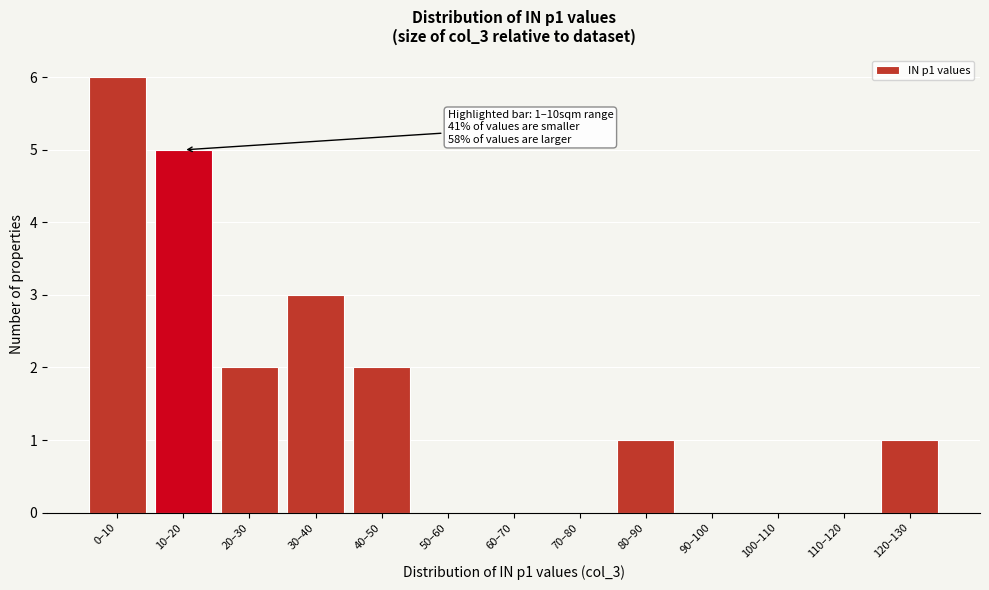

Reading left to right, transcribe all the data shown in this chart.

0–10=6	10–20=5	20–30=2	30–40=3	40–50=2	50–60=0	60–70=0	70–80=0	80–90=1	90–100=0	100–110=0	110–120=0	120–130=1